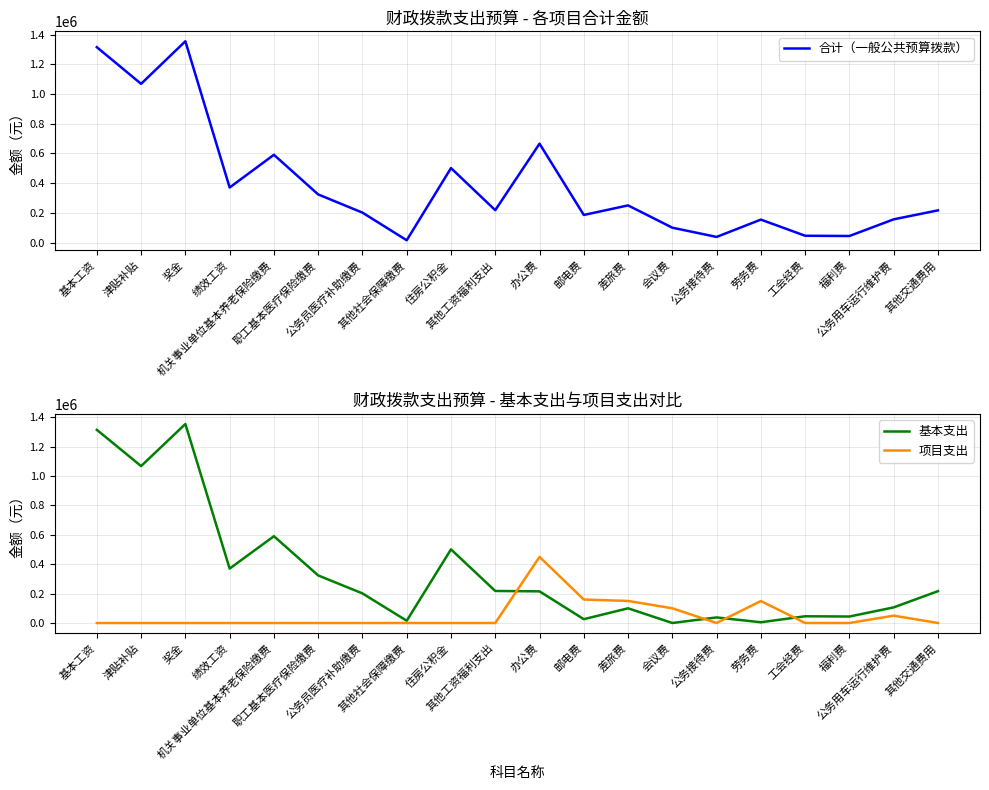

List the series in order of their overall mean, lowest first.

项目支出, 基本支出, 合计（一般公共预算拨款）